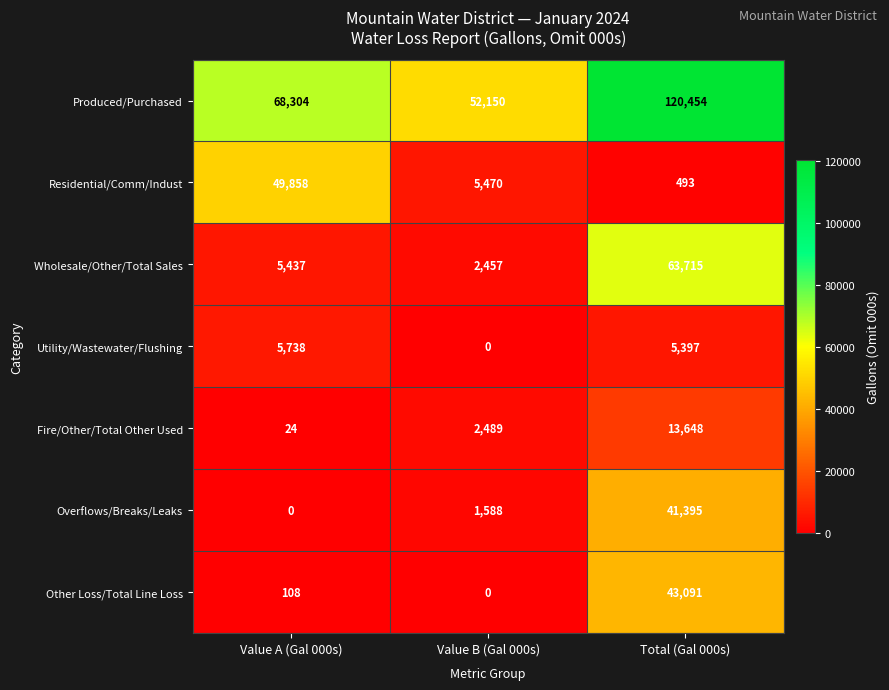

At how many categories does at least one series exceed 107534?

1